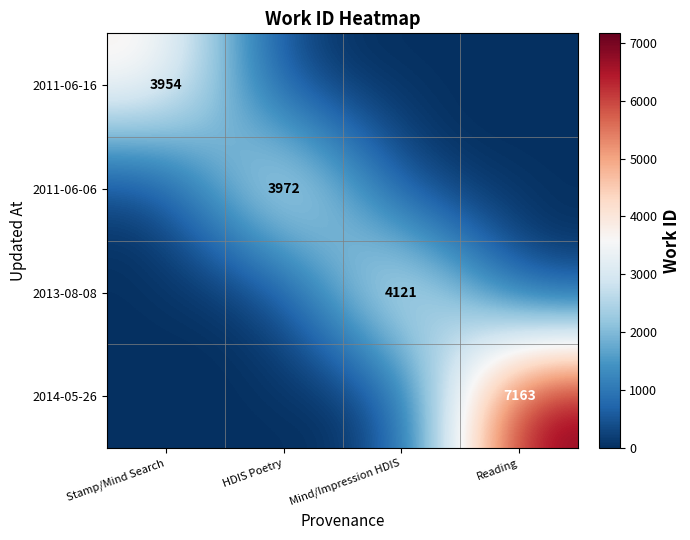

True or false: 2014-05-26 has a value of 7163 at Reading.

True